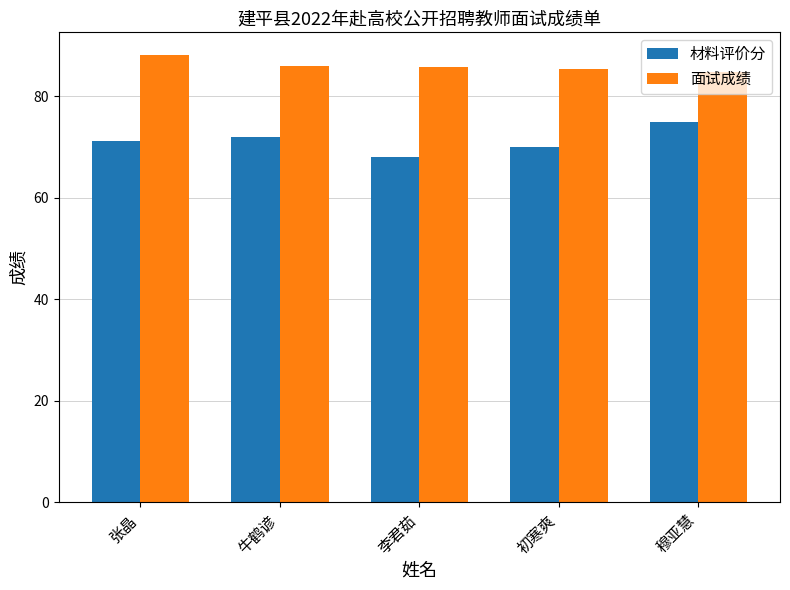

Read the 面试成绩 value at 张晶.

88.2